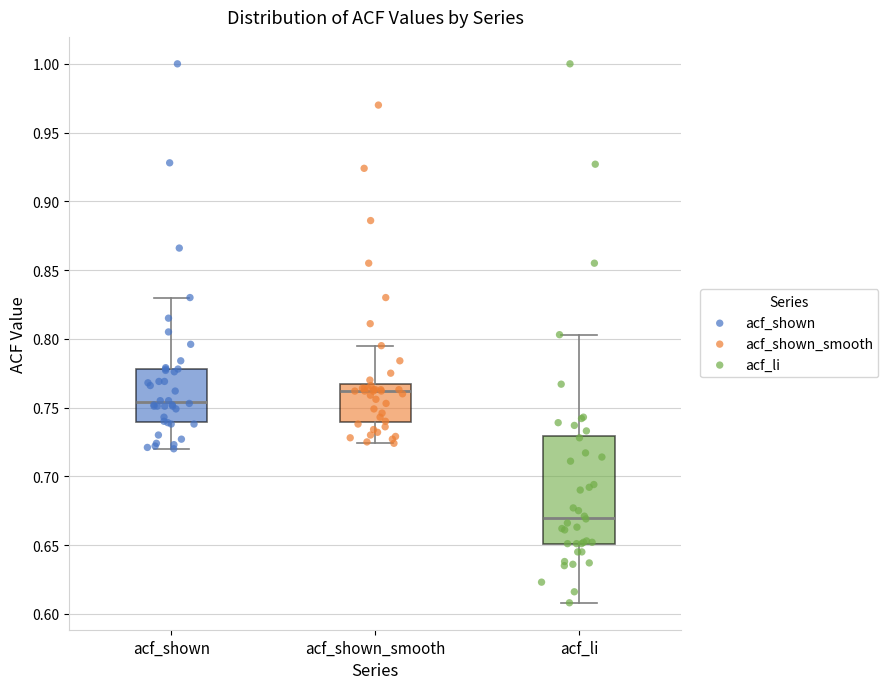

Which box is the tallest, from its lower edge to its upper edge?

acf_li